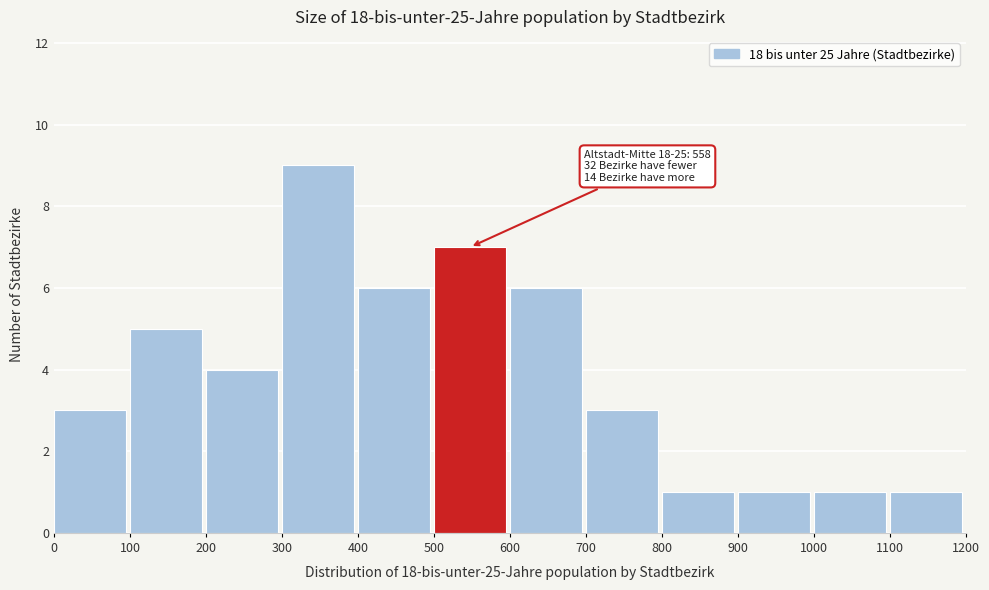

Which range on the x-axis has the tallest bar?

300 to 400